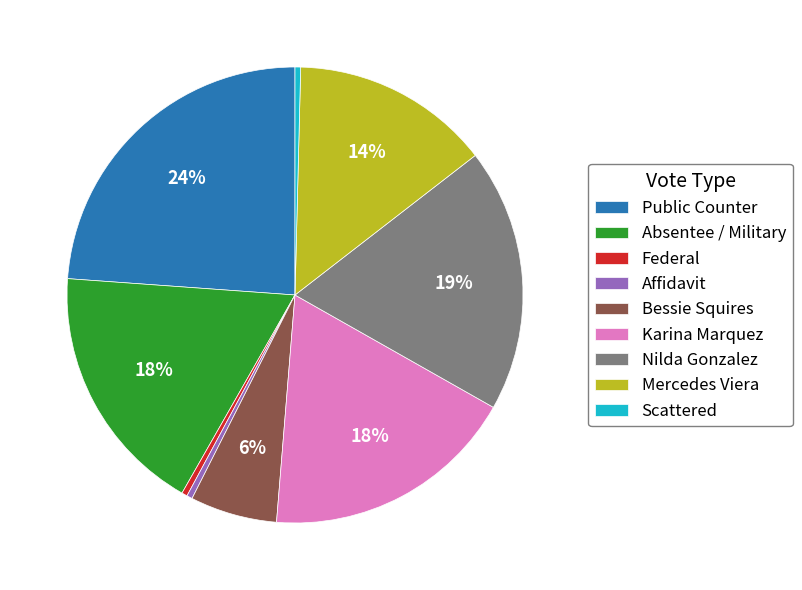

Is there any slice that represents more than half of the pie?

No